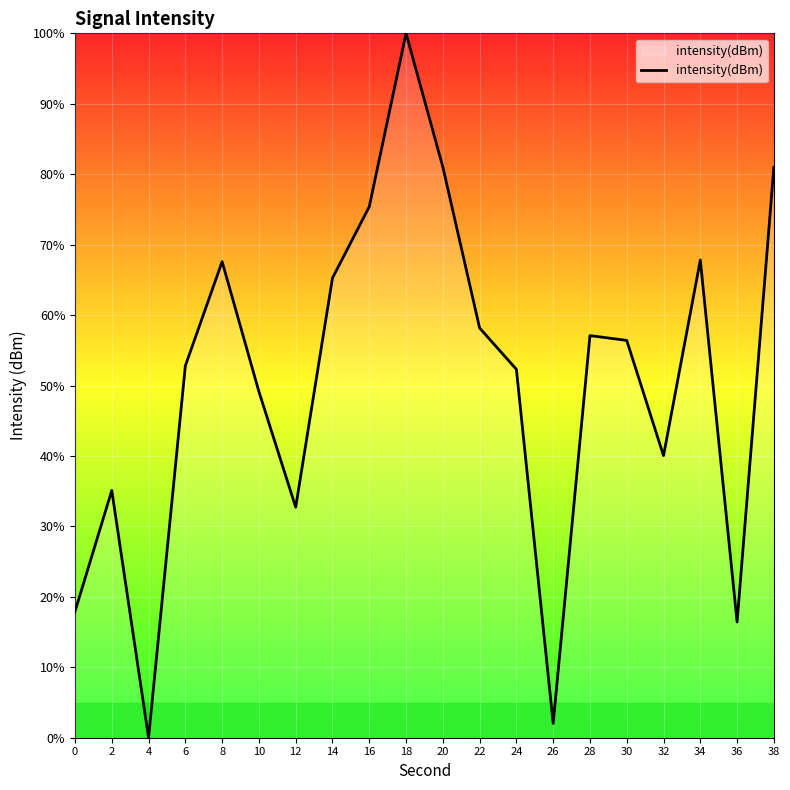

At which category does the chart reach its peak across all series?

18